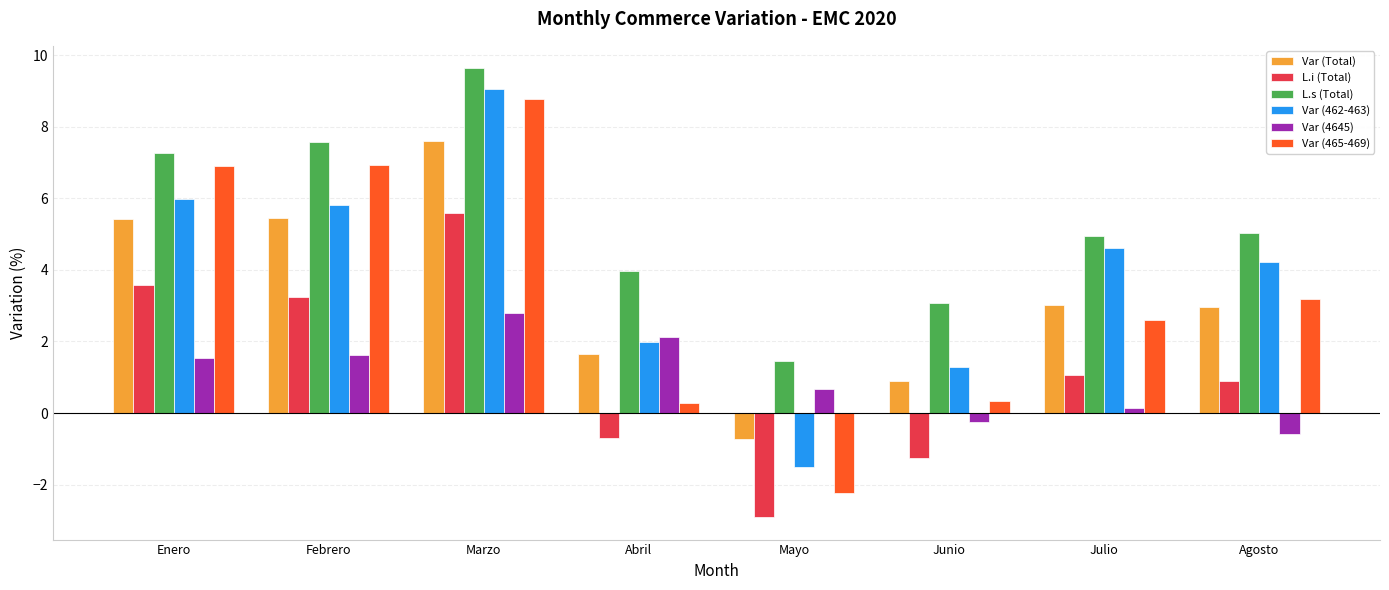

At which category does the chart reach its peak across all series?

Marzo